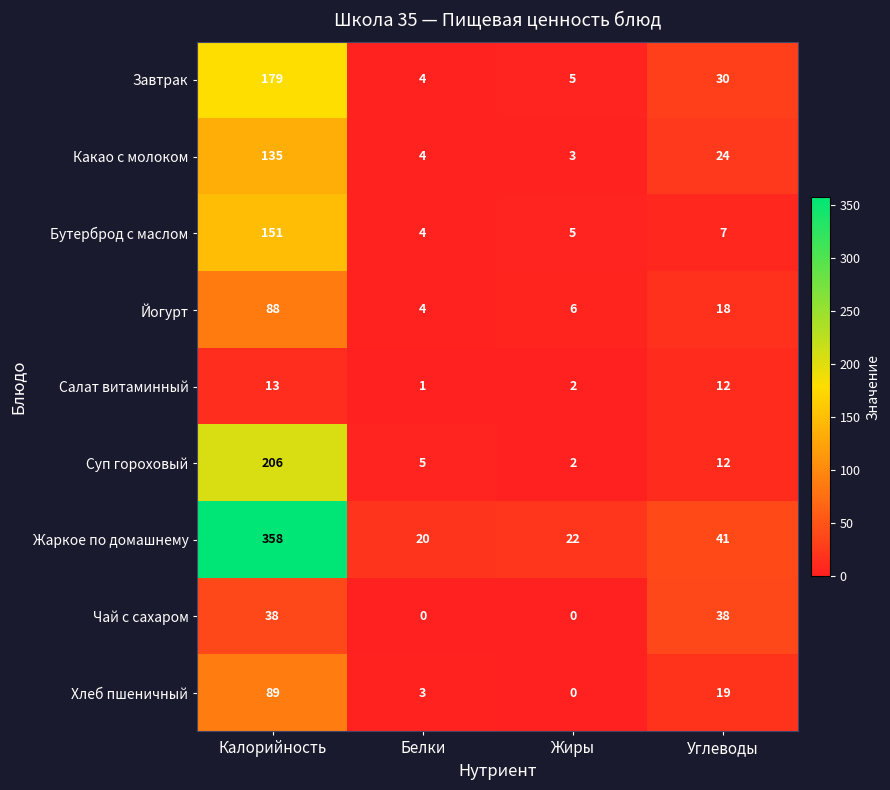

At which label does Салат витаминный first exceed 12?

Калорийность